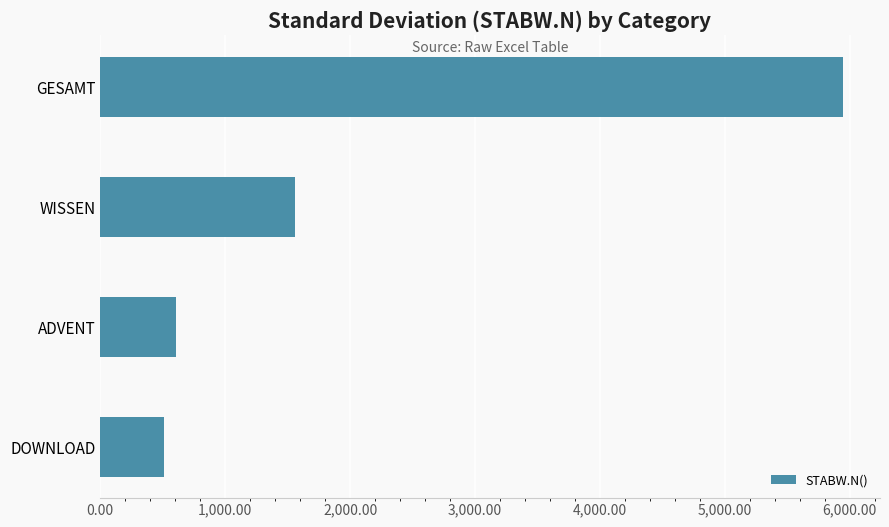

What is the smallest value displayed?

513.7